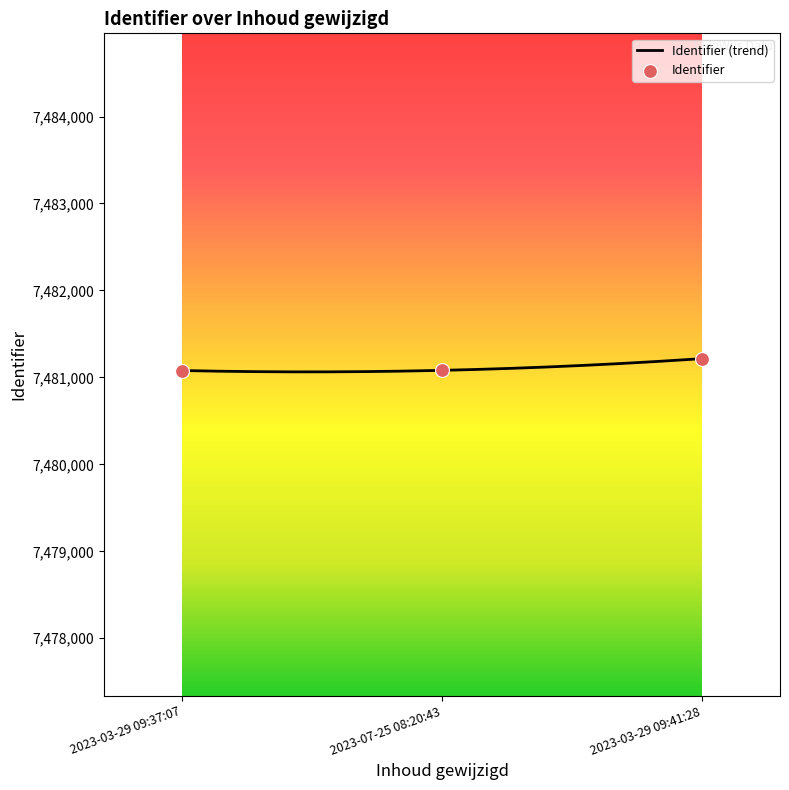

Which has a higher value, 2023-07-25 08:20:43 or 2023-03-29 09:41:28?

2023-03-29 09:41:28